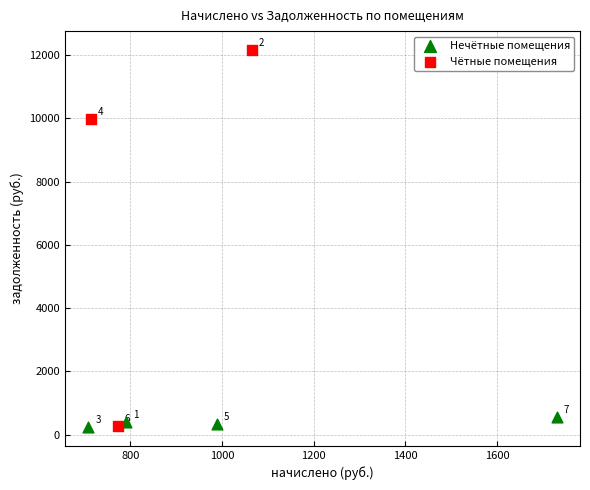

Which series contains the highest Y value?

Чётные помещения